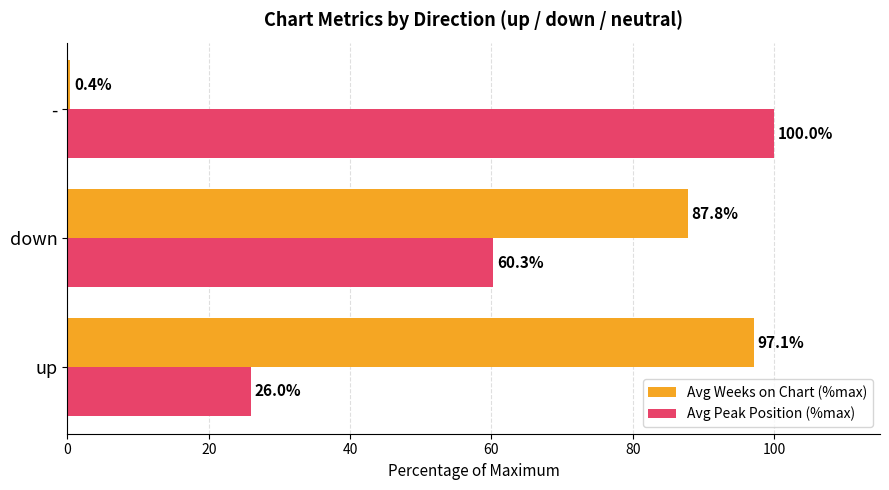

At how many categories does at least one series exceed 13?

3